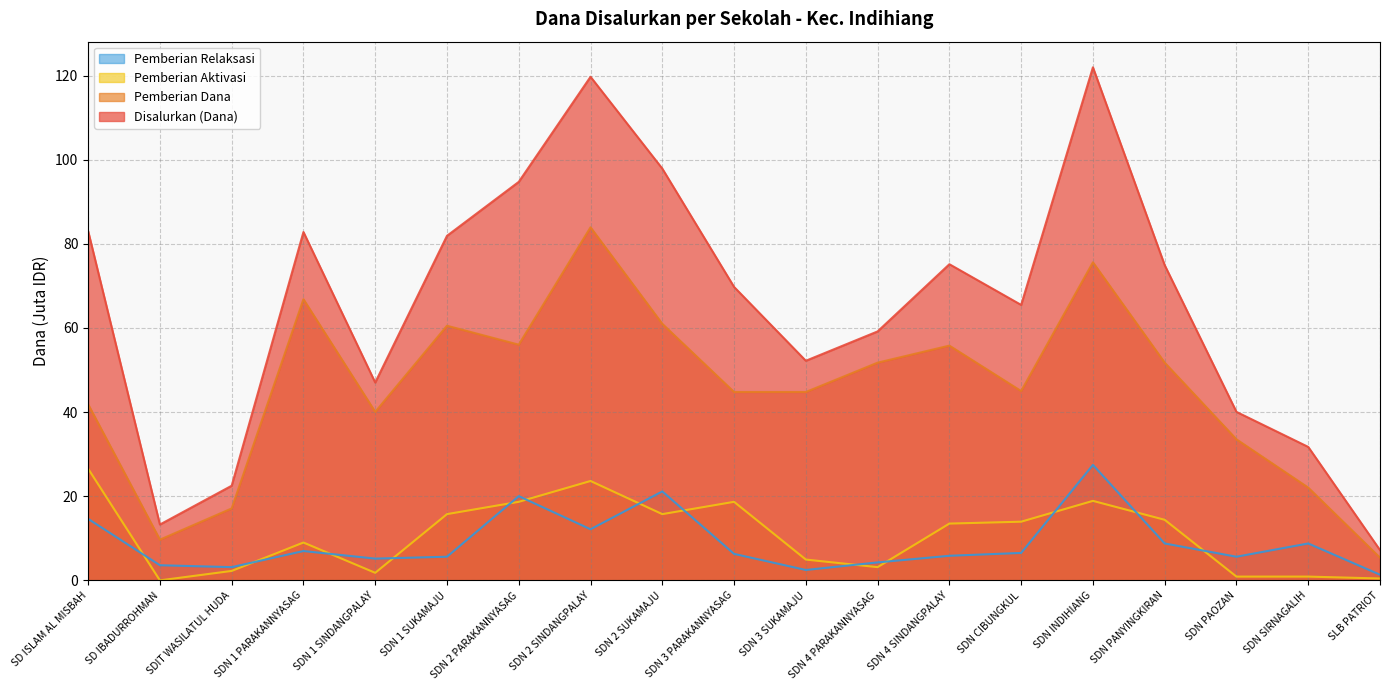

What is the difference between the maximum and minimum values in the Pemberian Aktivasi series?

26.6